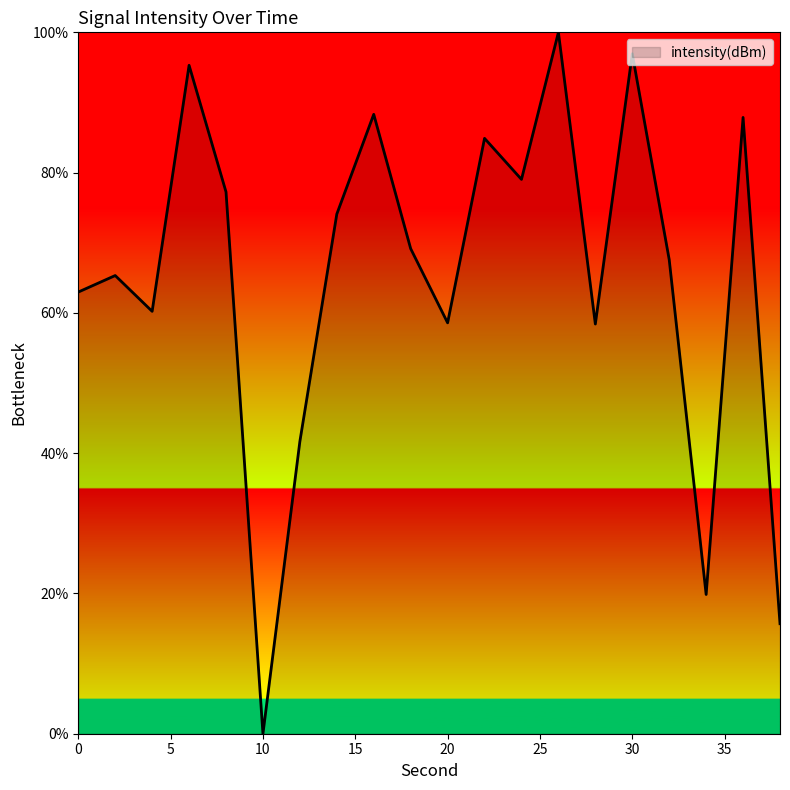

What is the greatest value displayed?

100.0